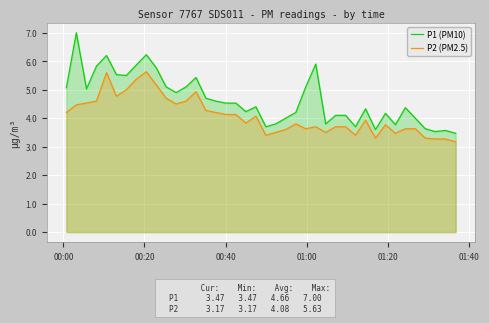

Which series has the largest total across all categories?

P1 (PM10)